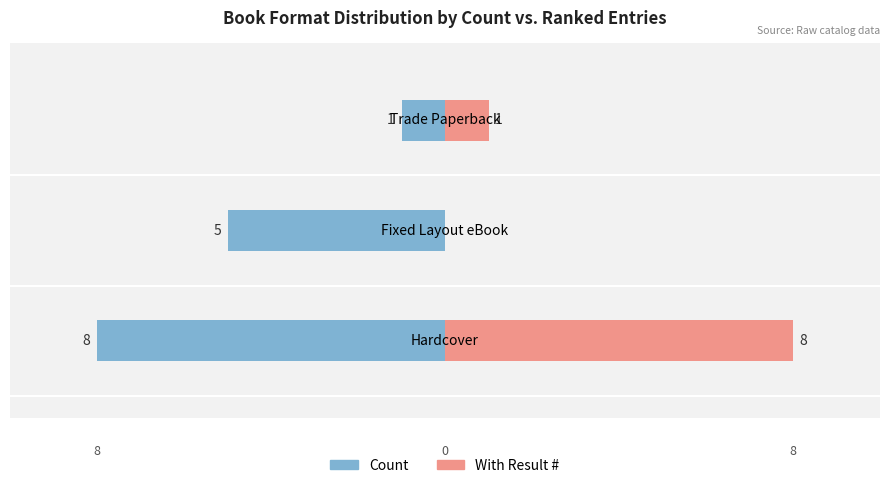

What is the difference between the Count values at 1 and 2?

4